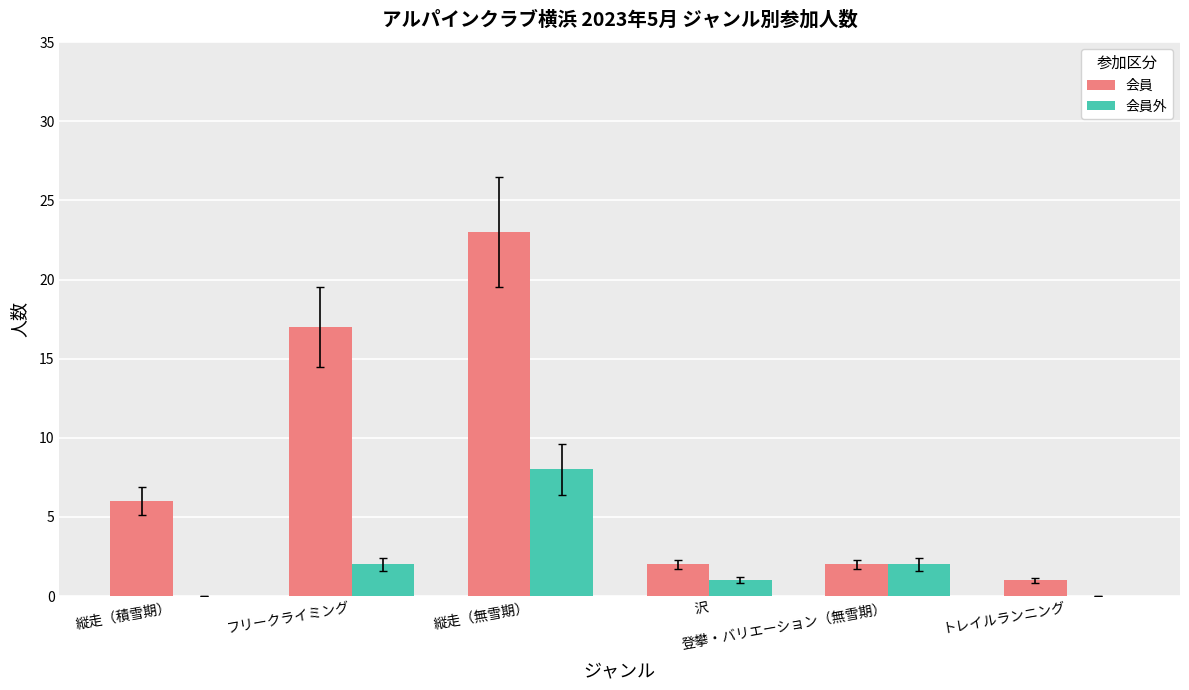

Is the value of 会員 at 縦走（無雪期） greater than the value of 会員外 at フリークライミング?

Yes